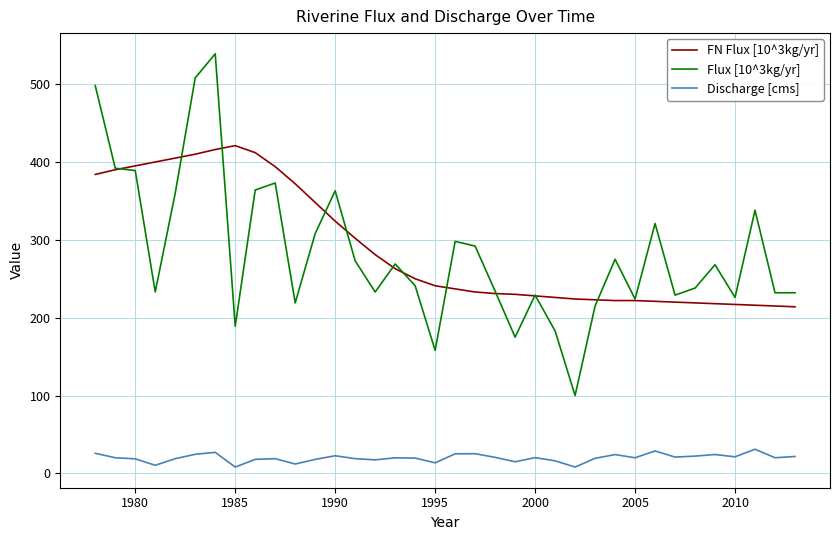

How many lines are shown in the chart?

3